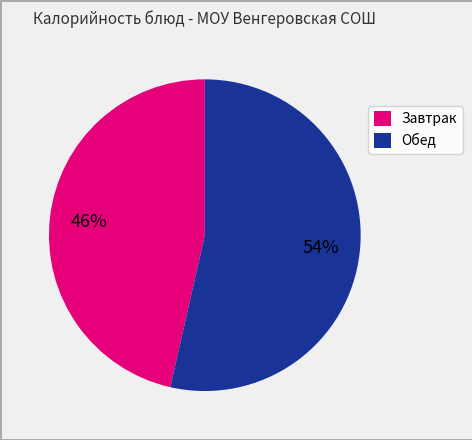

Which category has the biggest portion of the pie?

Обед